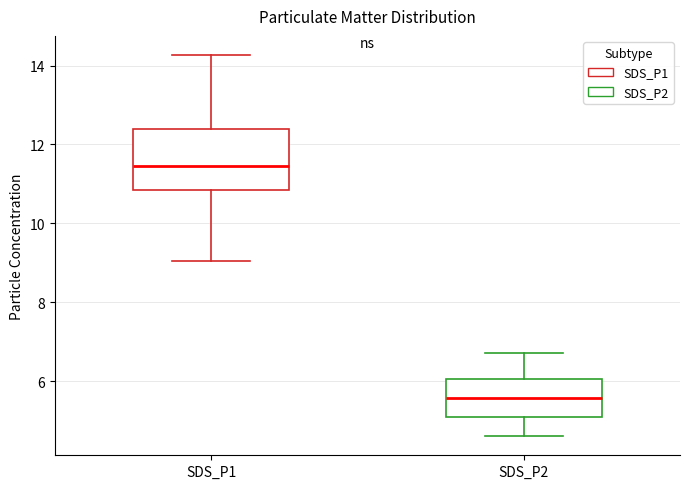

Reading left to right, read every box against the y-axis: the position of its median line, the range the box covers, and the ends of its whiskers. The values are not printed on the chart, so give them approximately, as read against the axis.

SDS_P1: median 11.4, box 10.8 to 12.4, whiskers 9.0 to 14.2
SDS_P2: median 5.6, box 5.2 to 6.0, whiskers 4.6 to 6.8